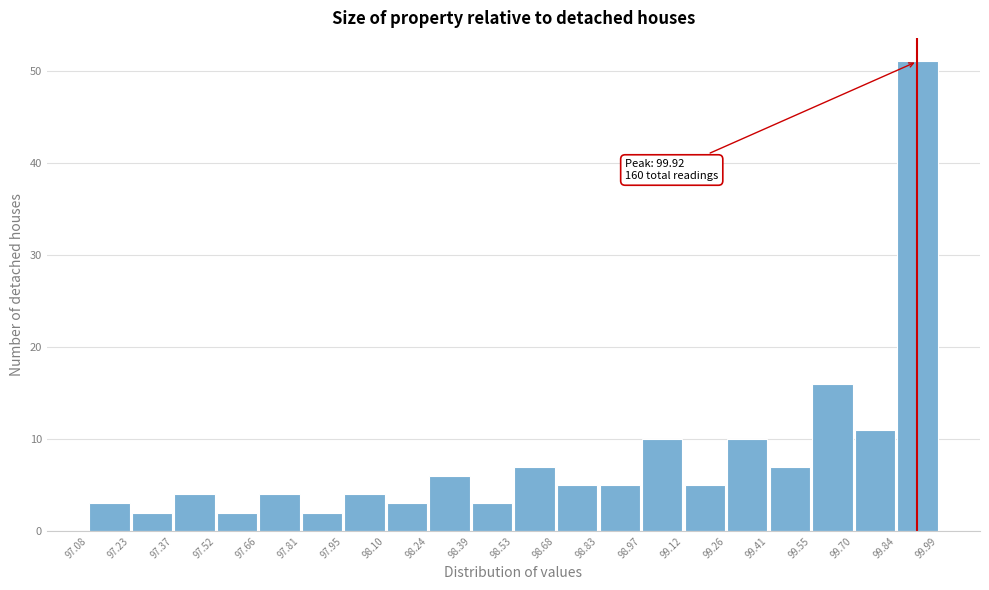

Which range on the x-axis has the tallest bar?

99.84 to 99.99